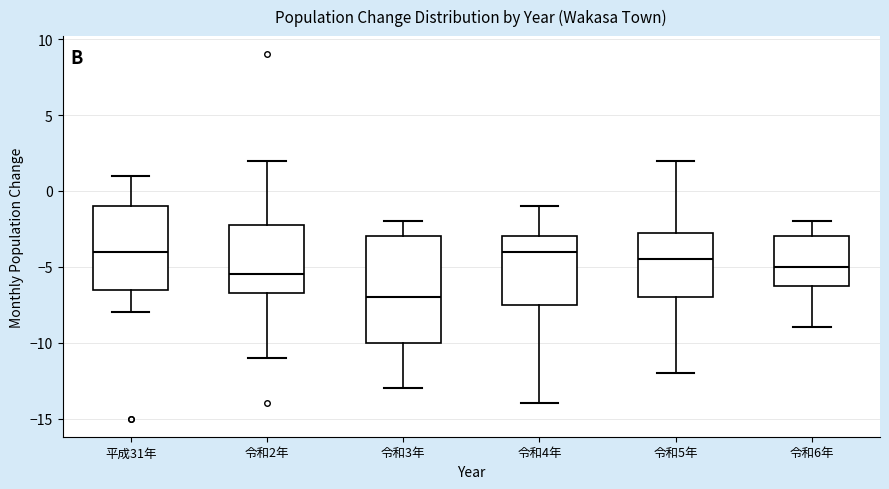

Reading left to right, read every box against the y-axis: the position of its median line, the range the box covers, and the ends of its whiskers. The values are not printed on the chart, so give them approximately, as read against the axis.

平成31年: median -4.0, box -6.5 to -1.0, whiskers -8.0 to 1.0
令和2年: median -5.5, box -6.5 to -2.0, whiskers -11.0 to 2.0
令和3年: median -7.0, box -10.0 to -3.0, whiskers -13.0 to -2.0
令和4年: median -4.0, box -7.5 to -3.0, whiskers -14.0 to -1.0
令和5年: median -4.5, box -7.0 to -2.5, whiskers -12.0 to 2.0
令和6年: median -5.0, box -6.0 to -3.0, whiskers -9.0 to -2.0